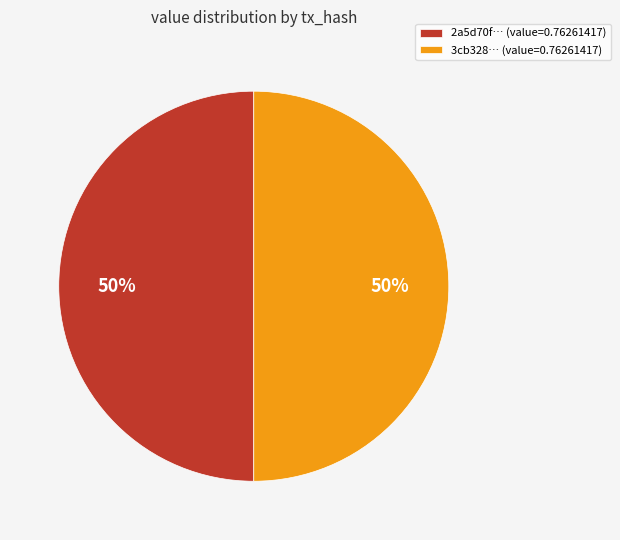

The 3cb328… (value=0.76261417) slice represents 50% of the pie. True or false?

True